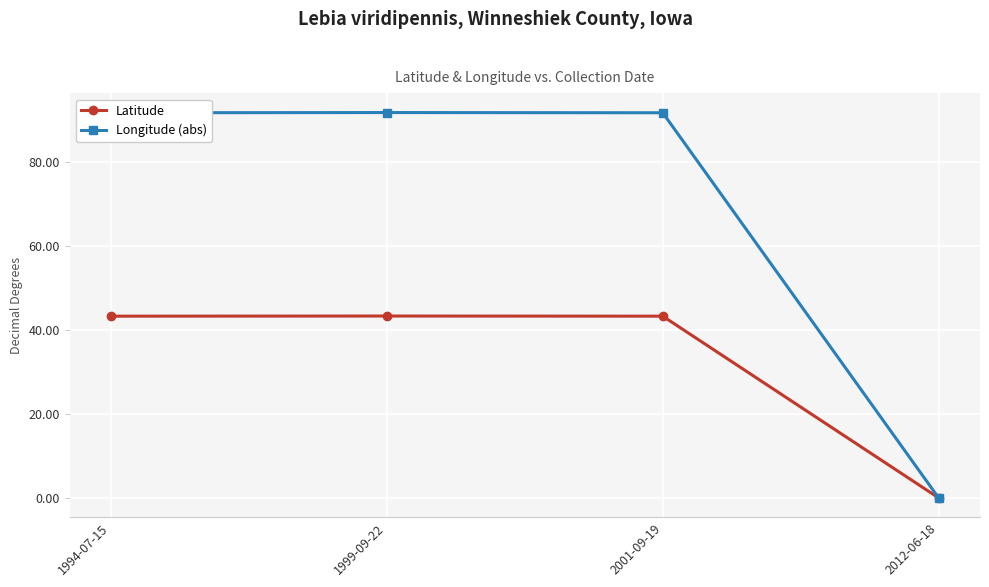

Count the number of categories in the chart.

4